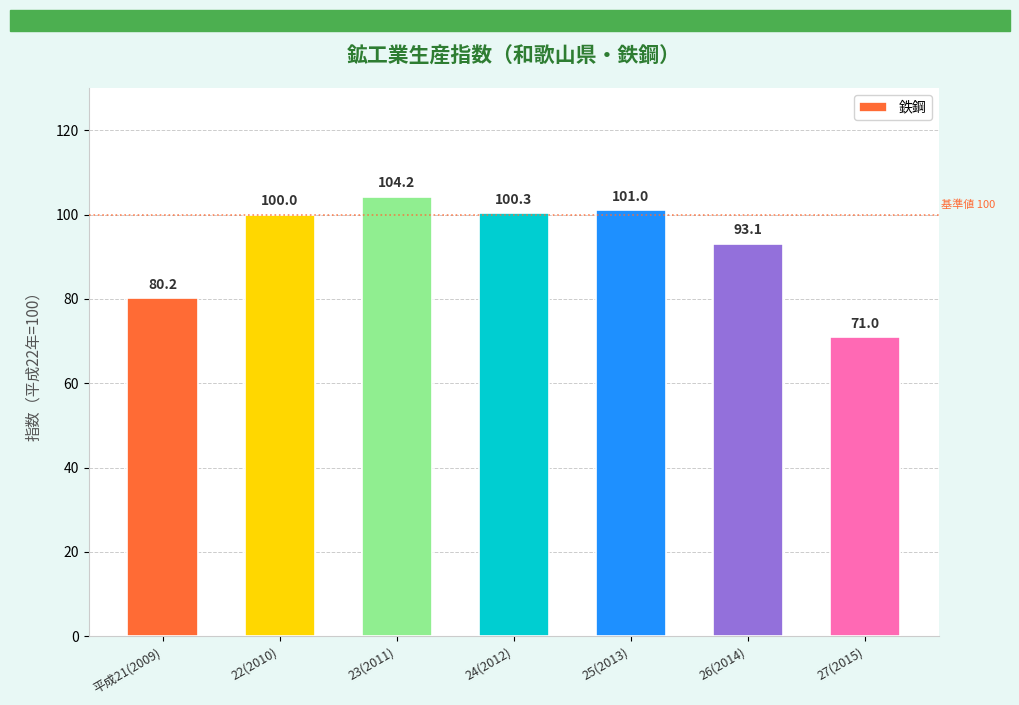

What is the difference between the values at 平成21(2009) and 27(2015)?

9.2